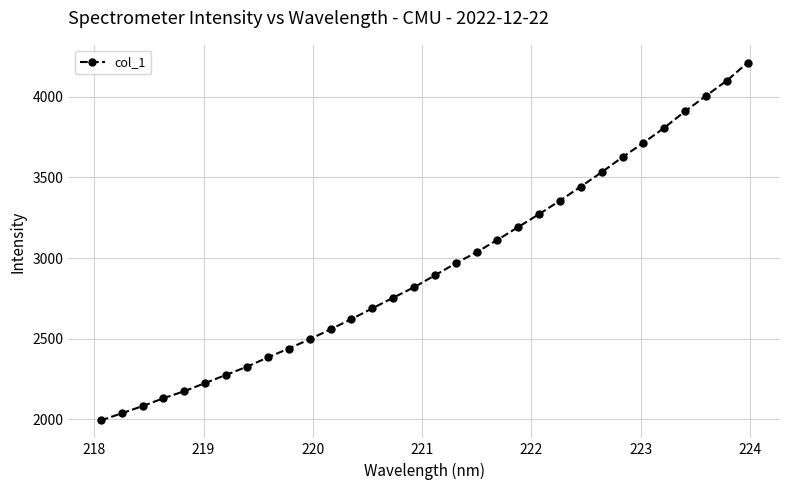

How many lines are shown in the chart?

1